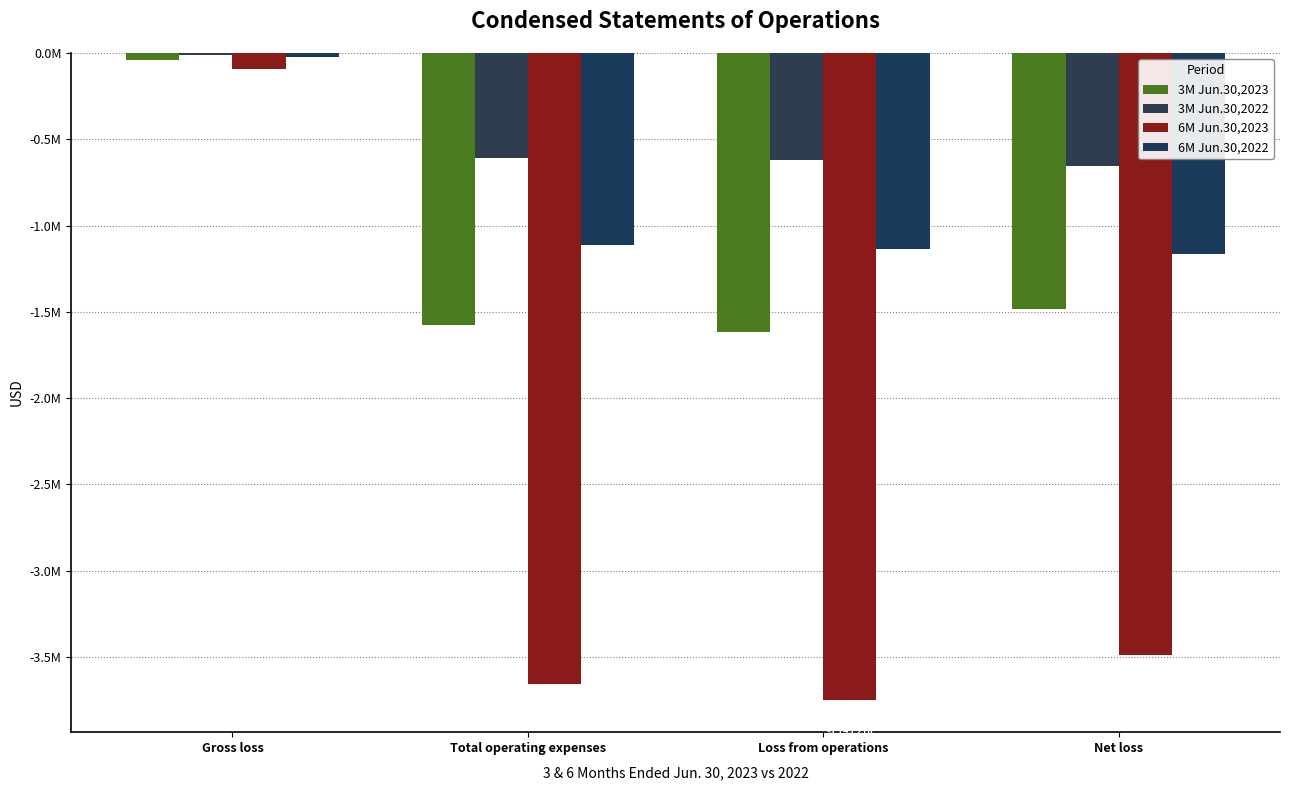

What is the difference between the second highest and second lowest values in the 6M Jun.30,2023 series?

169747